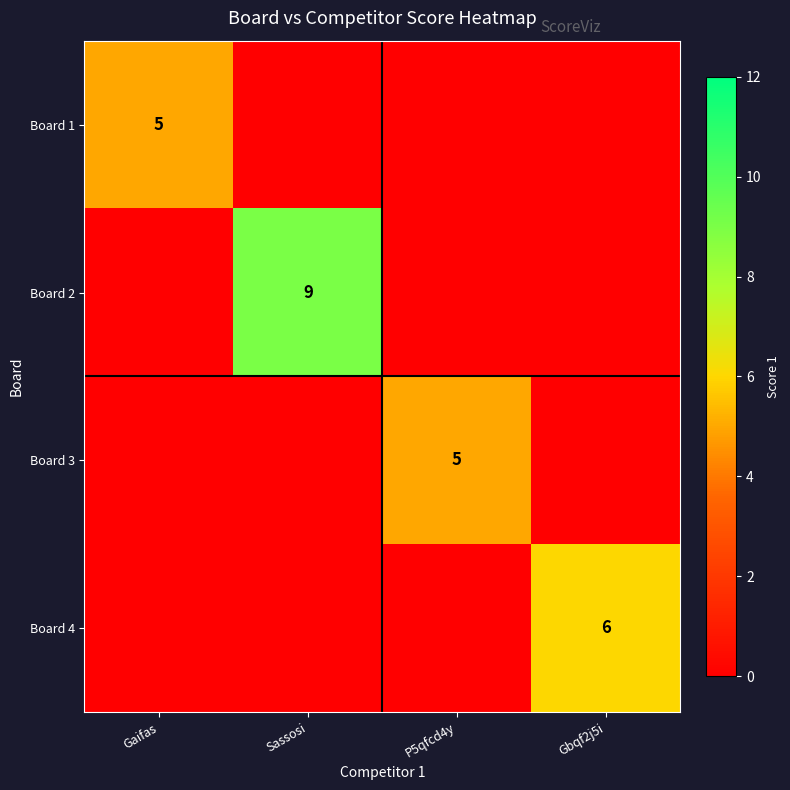

The value of Board 2 at Sassosi is 2. True or false?

False